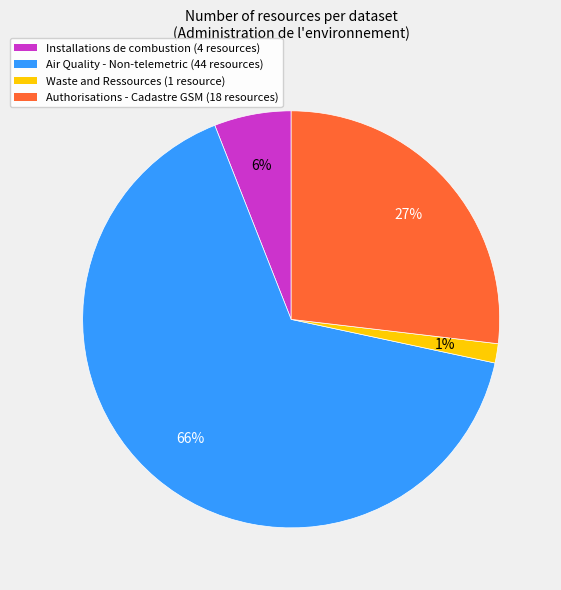

Count the number of slices in the pie.

4